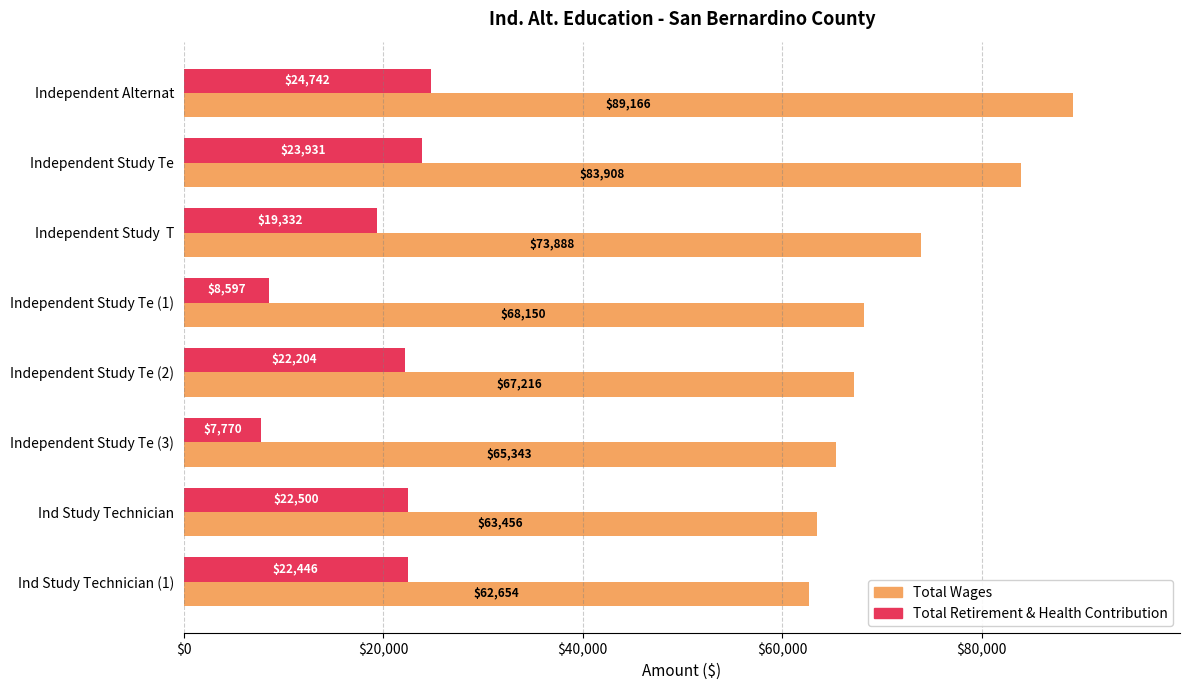

How many categories are shown in the chart?

8